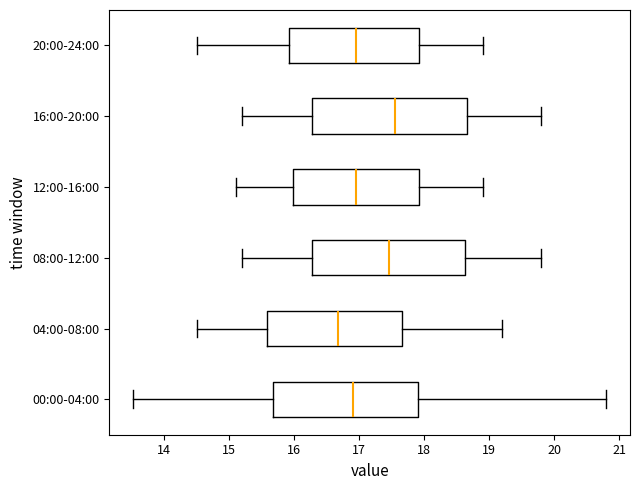

Which box has the furthest to the right median line?

16:00-20:00